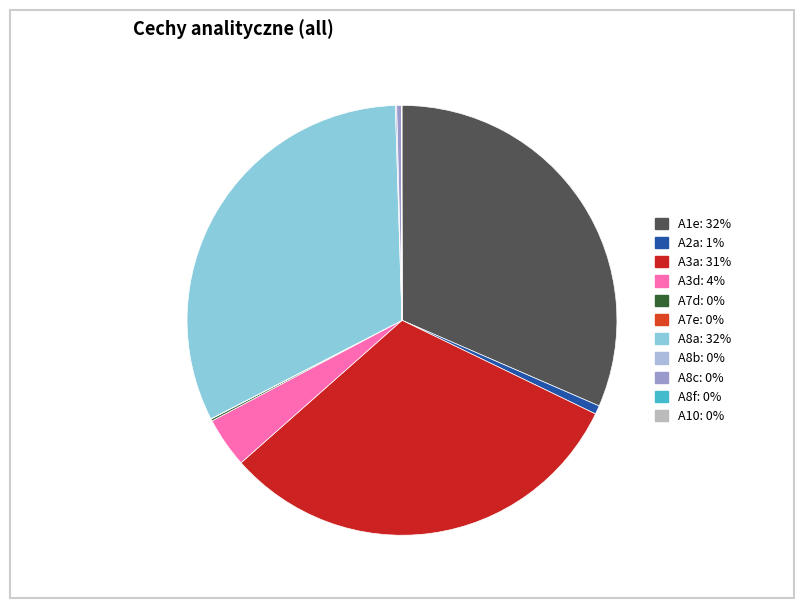

Which slice is the smallest?

A8f